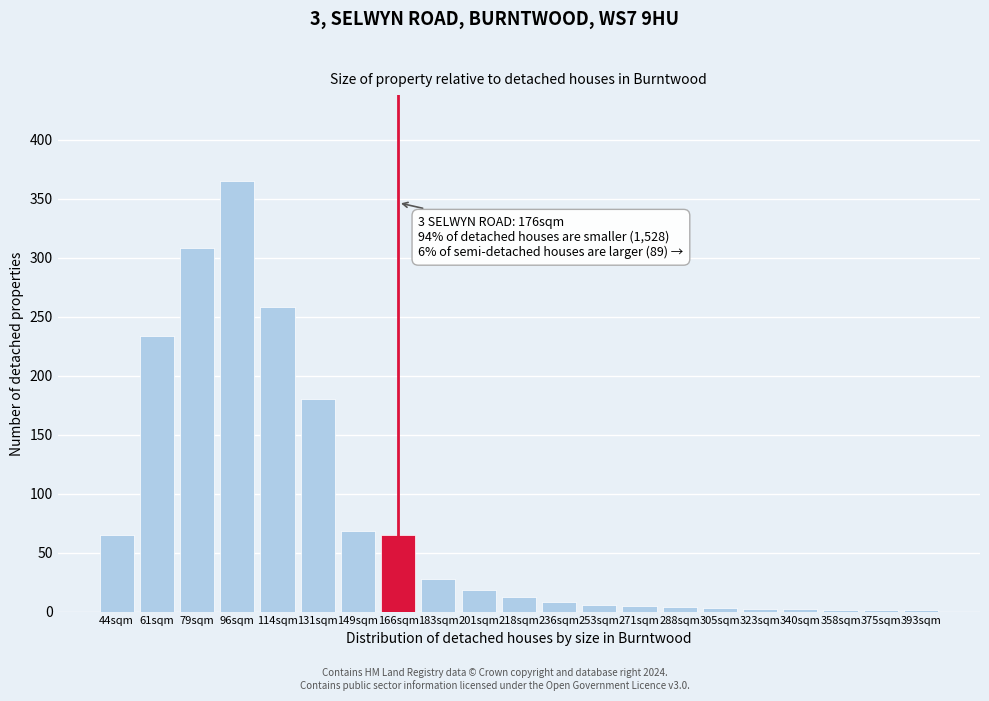

What is the maximum value shown in the chart?

365